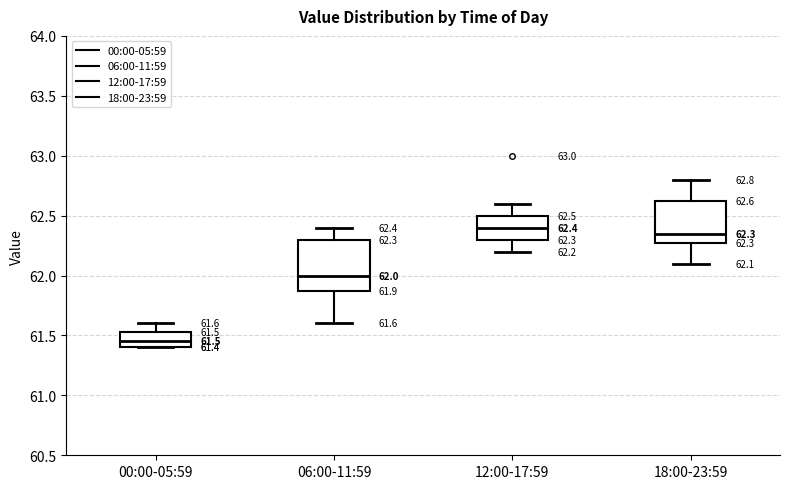

Which box has the lowest median line?

00:00-05:59